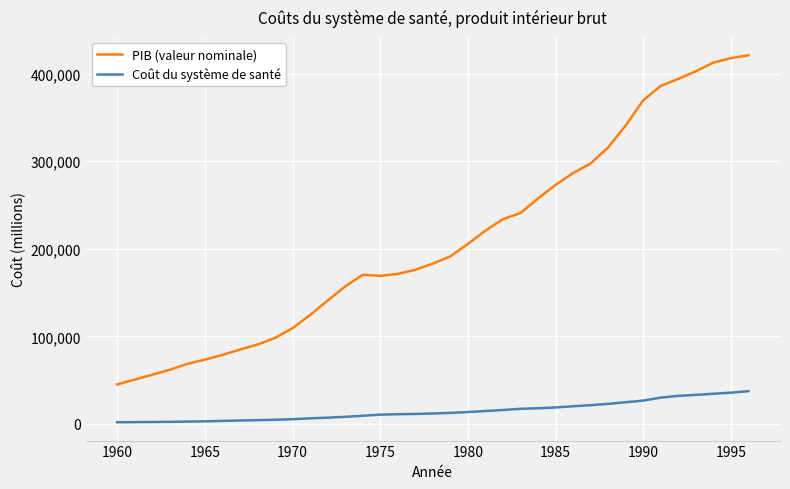

List the series in order of their peak value, highest first.

PIB (valeur nominale), Coût du système de santé